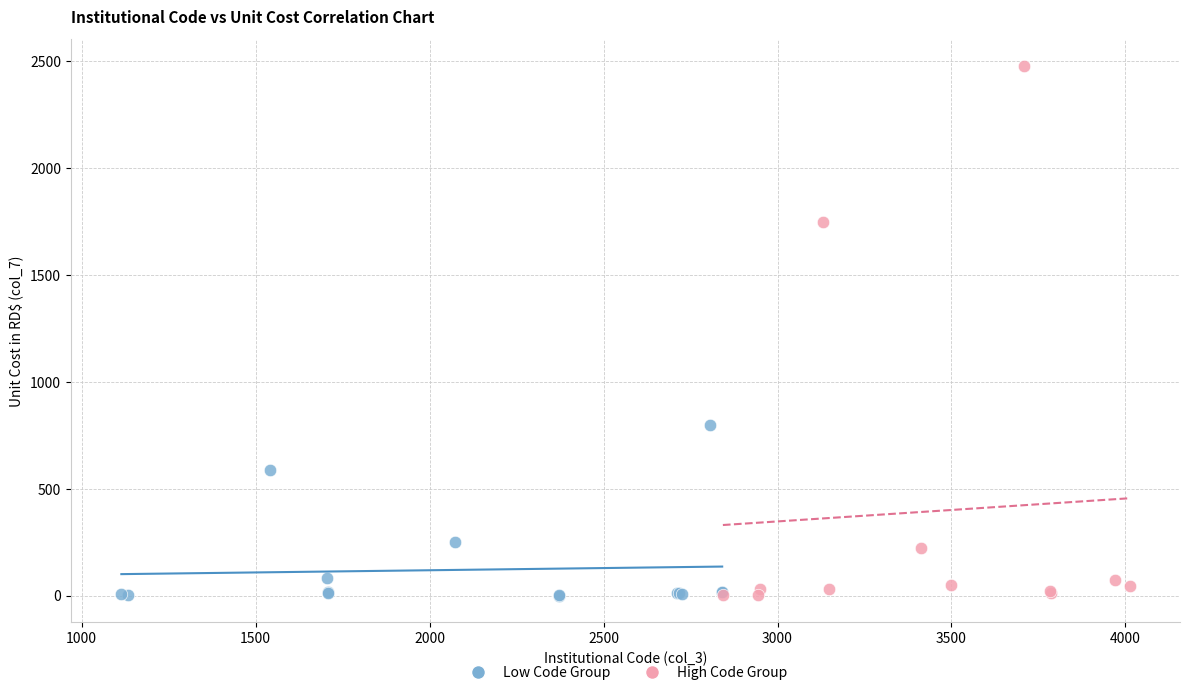

Which series has the widest spread of Y values?

High Code Group